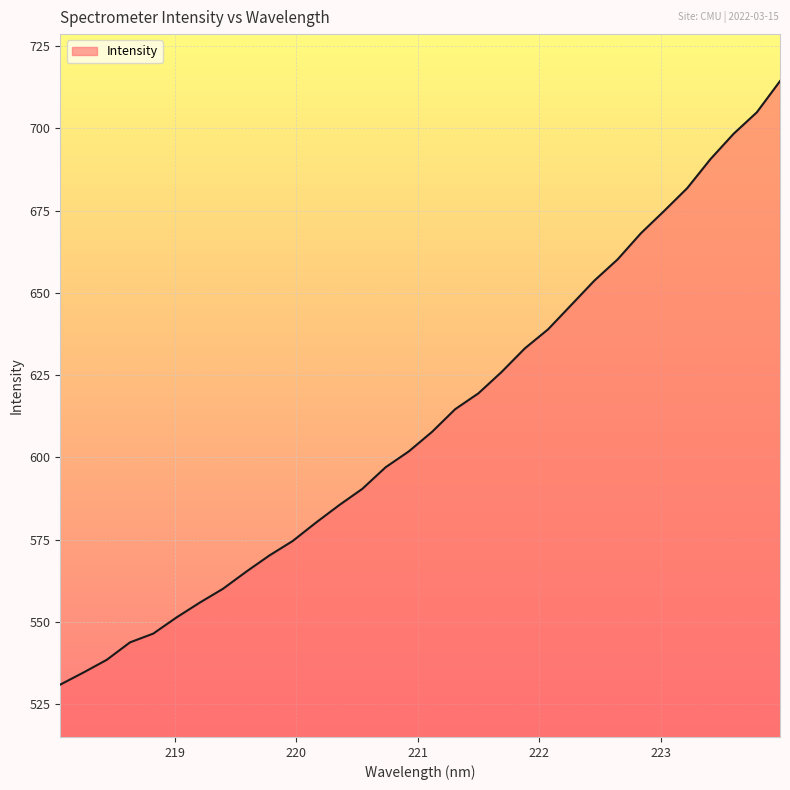

Does the chart display data point markers on the line(s)?

No